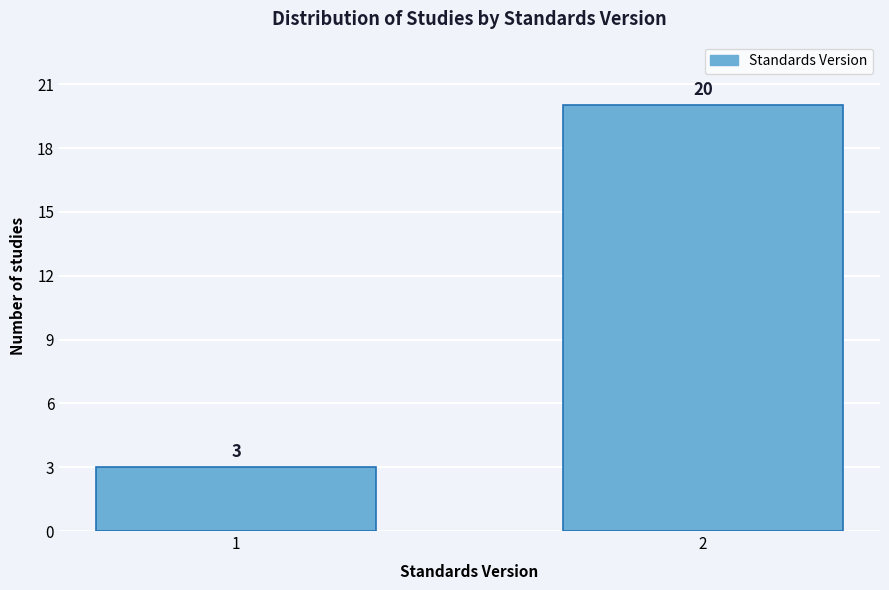

Reading left to right, extract all data points from this chart.

3	20